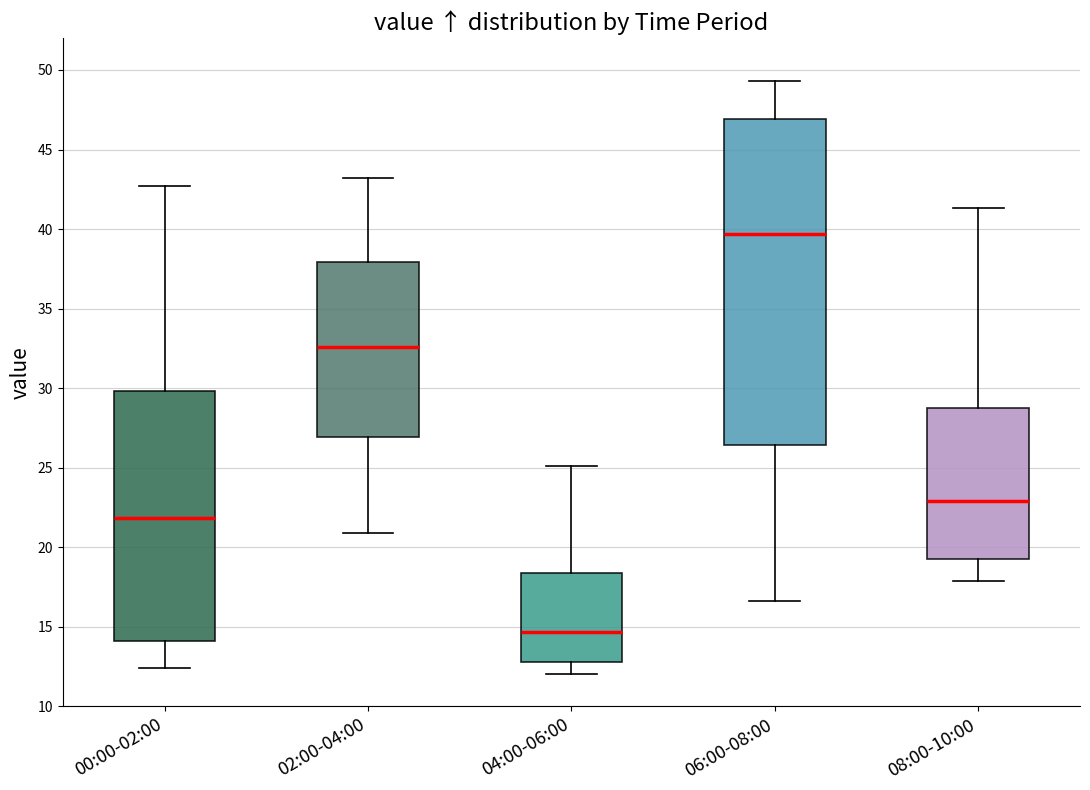

Which box has the lowest median line?

04:00-06:00